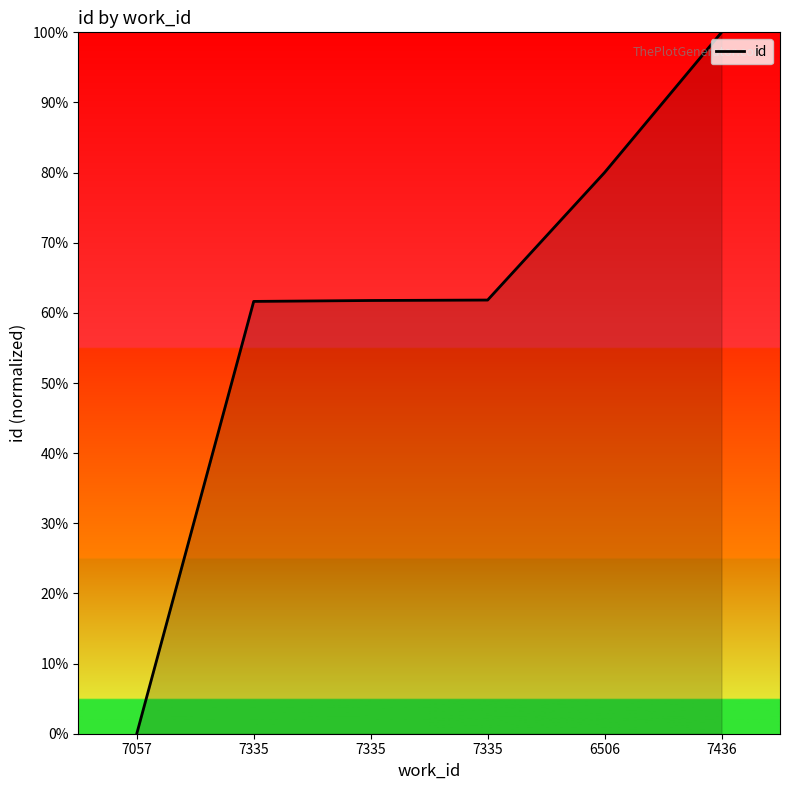

Where is the data nearest to the value 50?

7335